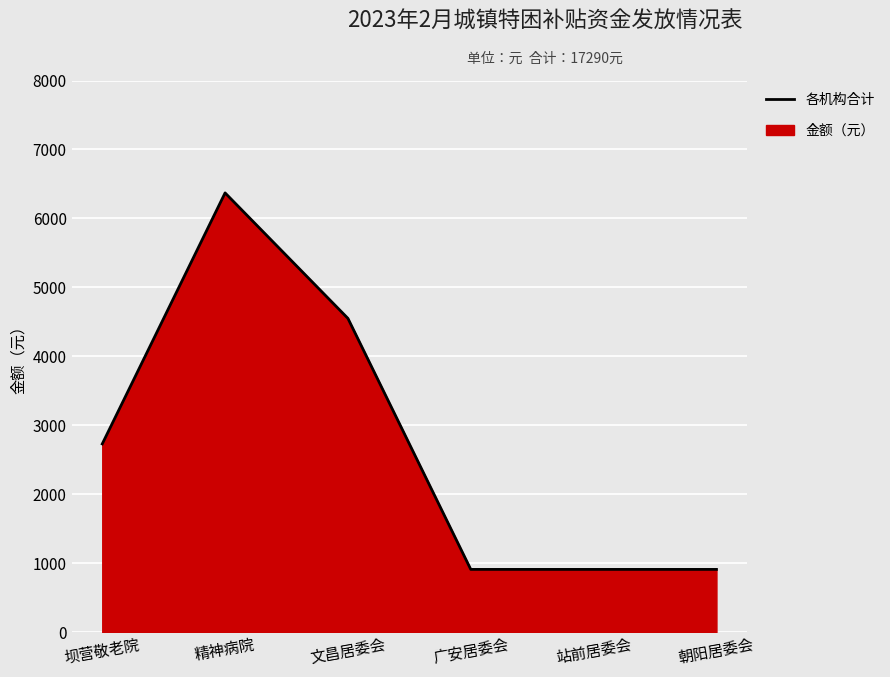

List the labels in order of value, largest first.

精神病院, 文昌居委会, 坝营敬老院, 广安居委会, 站前居委会, 朝阳居委会